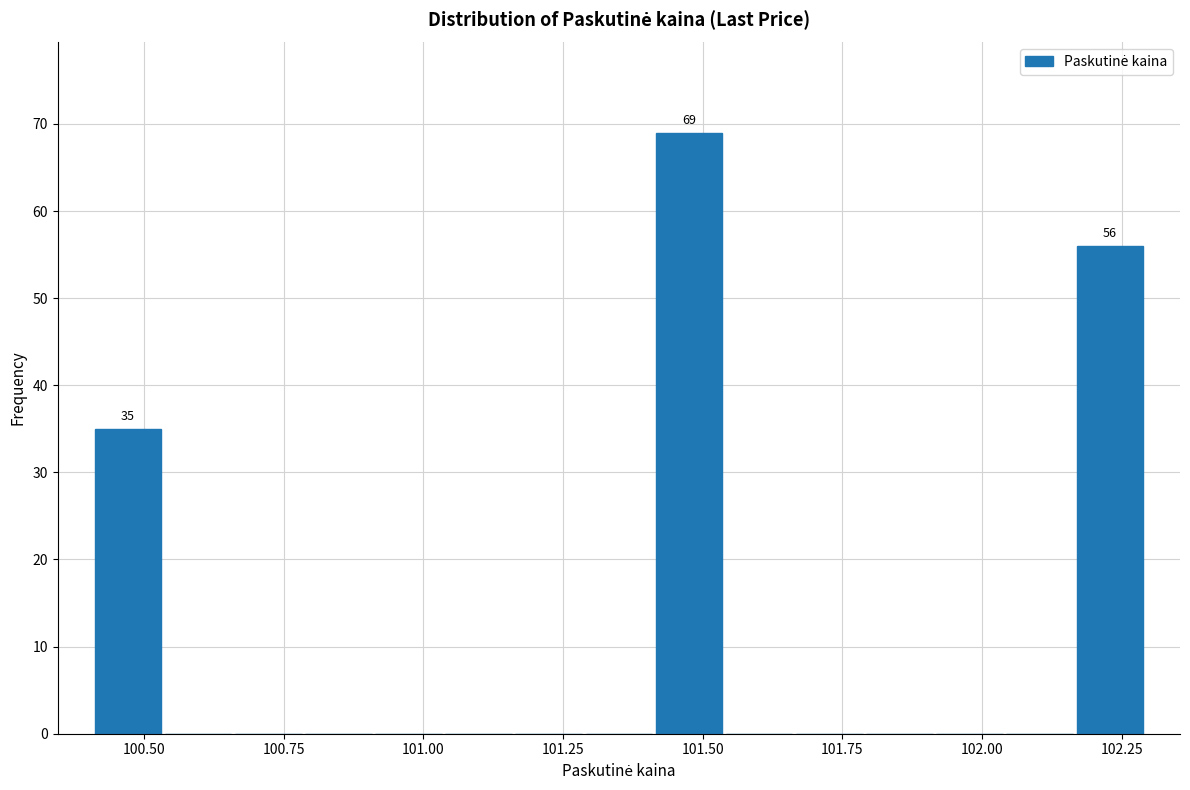

Read against the x-axis, roughly where is the centre of the tallest bar?

101.50